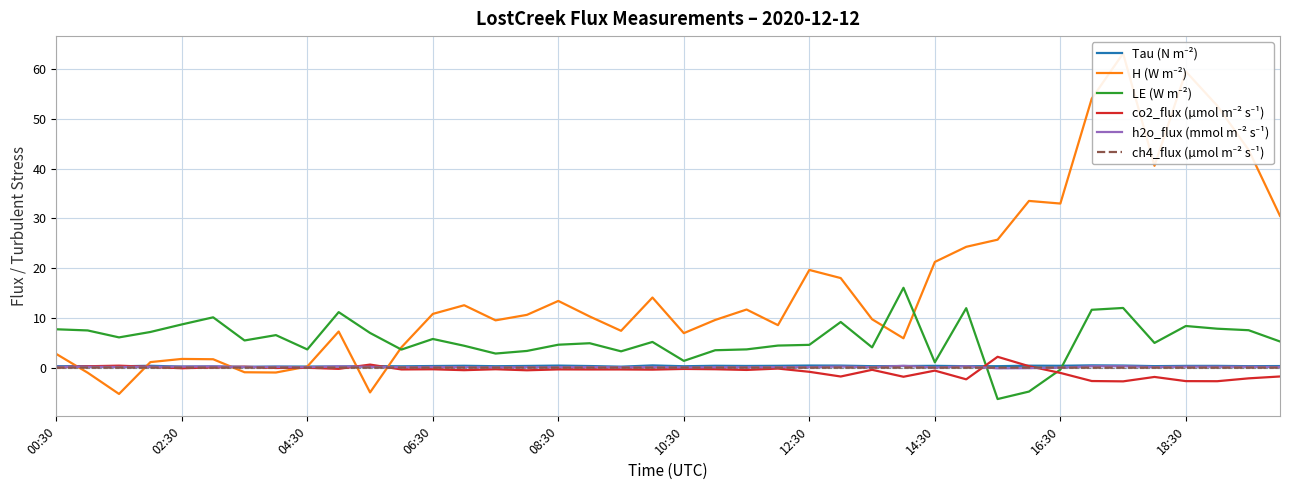

The Tau (N m⁻²) series shows 0.5 at 30. True or false?

False